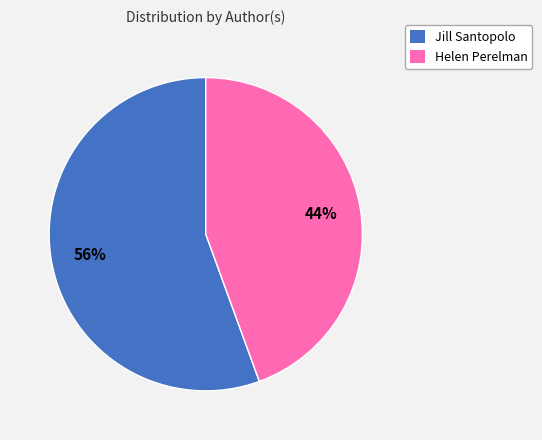

Combined, do Jill Santopolo and Helen Perelman account for over 50%?

Yes